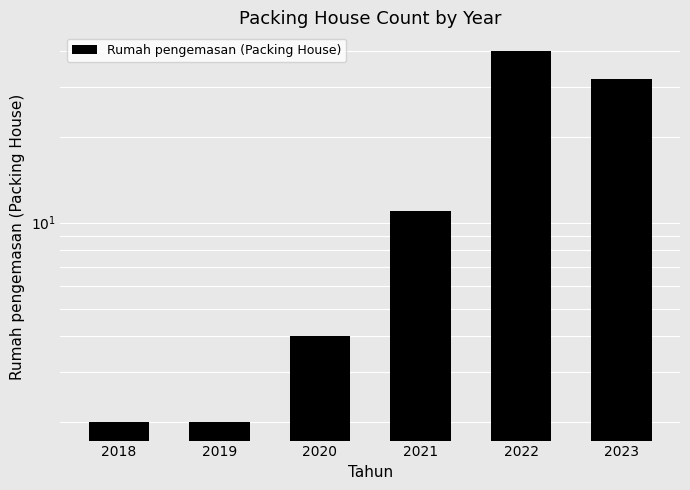

Reading left to right, extract all data points from this chart.

2018=2	2019=2	2020=4	2021=11	2022=40	2023=32